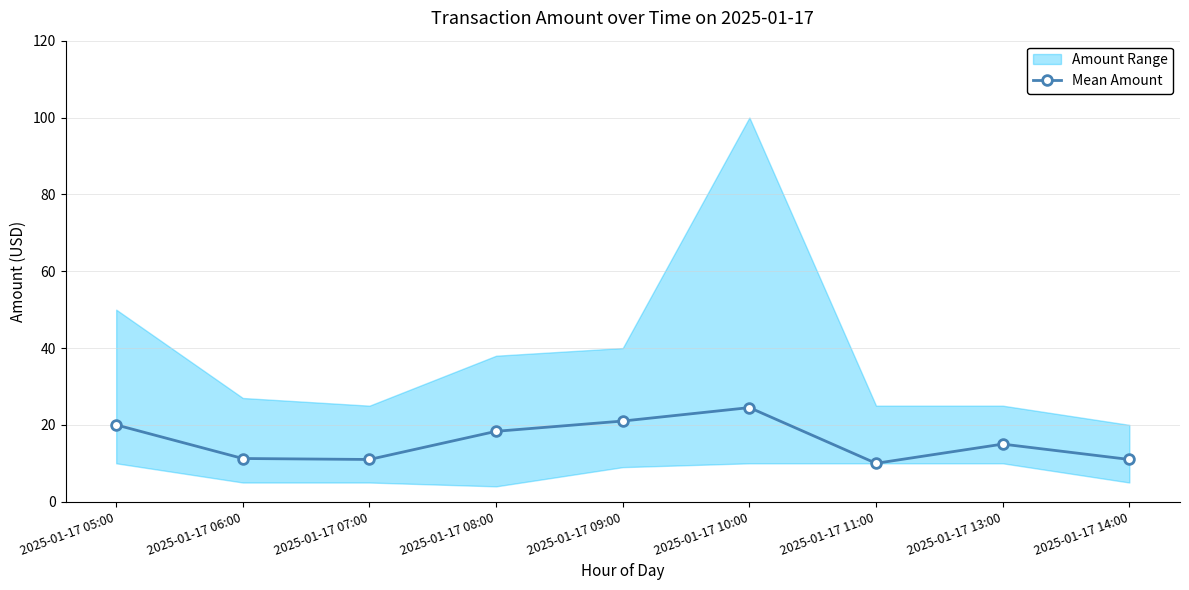

What is the difference between the values at 2025-01-17 05:00 and 2025-01-17 09:00?

1.0